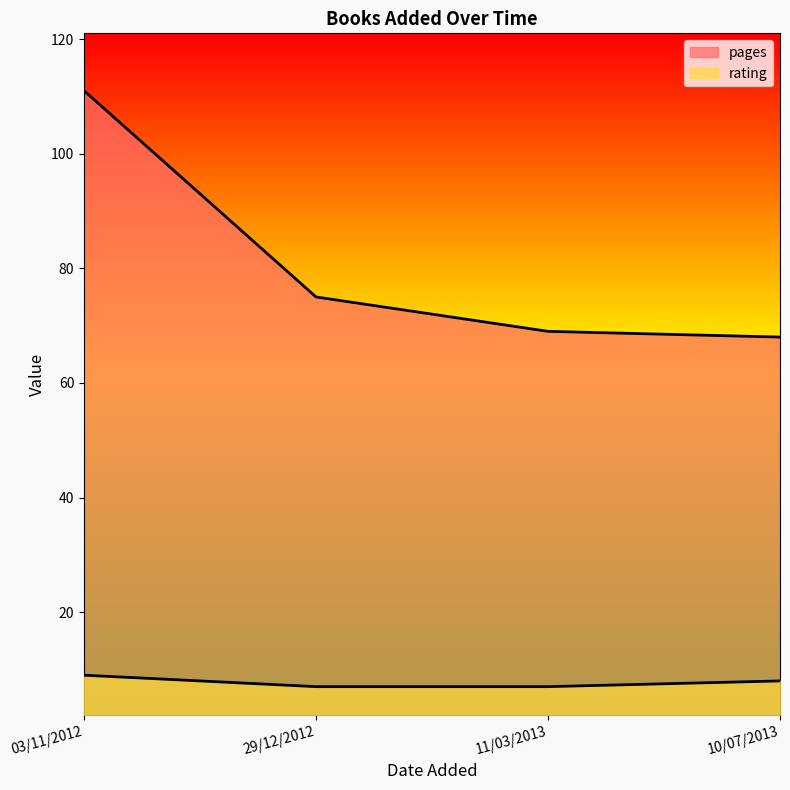

Is the value of pages at 10/07/2013 greater than the value of rating at 10/07/2013?

Yes